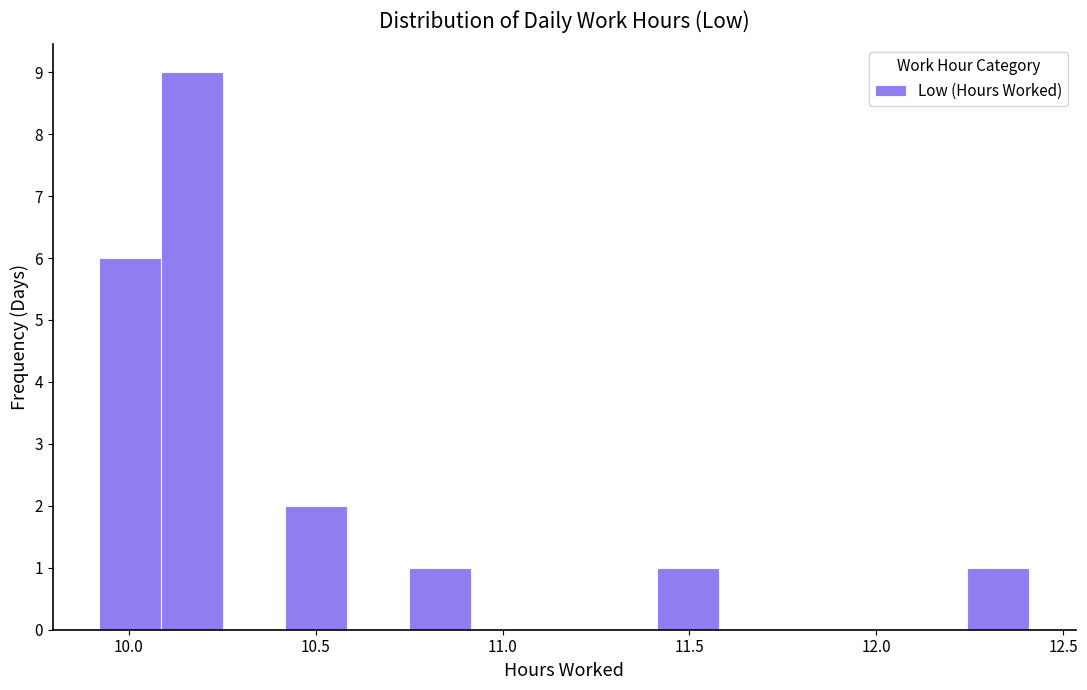

Around what value on the x-axis is the tallest bar? Give the approximate position of its centre, as read against the axis.

10.15